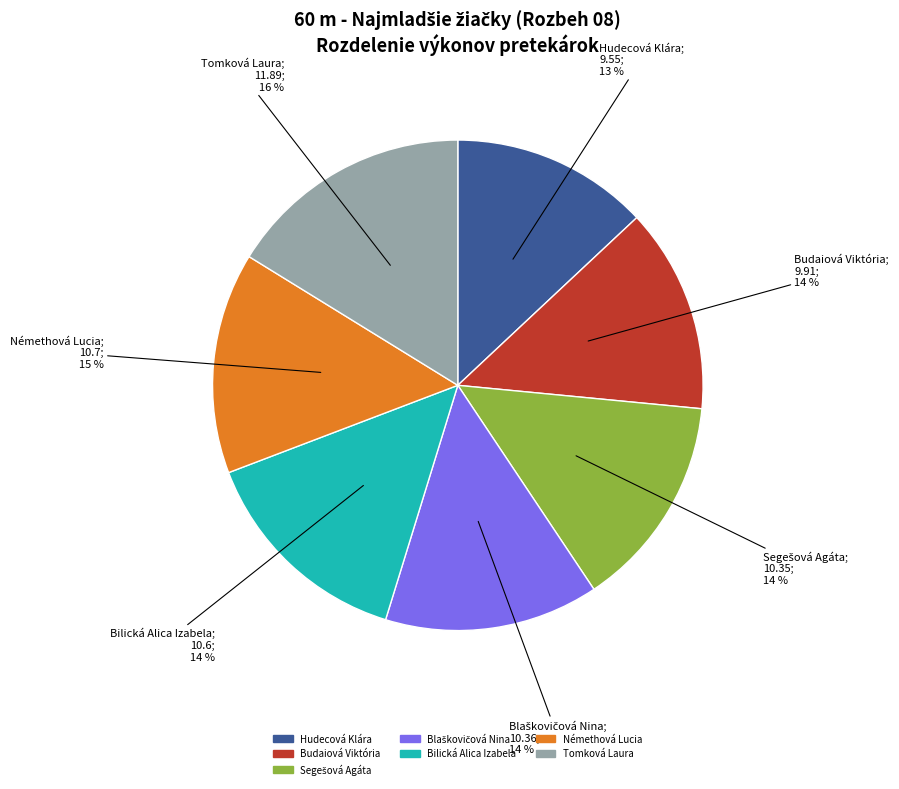

How many slices are in this pie chart?

7